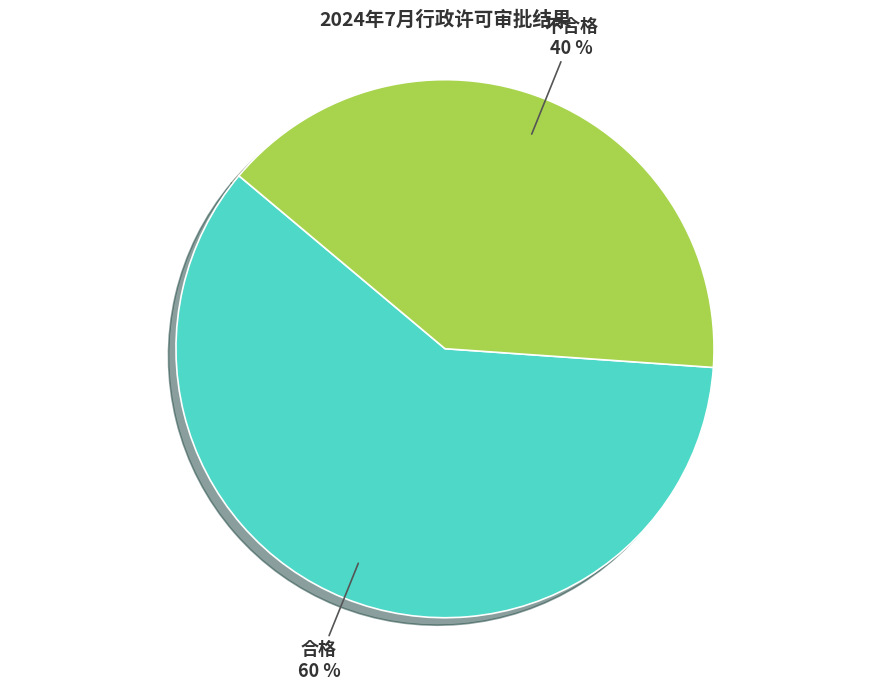

Combined, do 不合格 and 合格 account for over 50%?

Yes